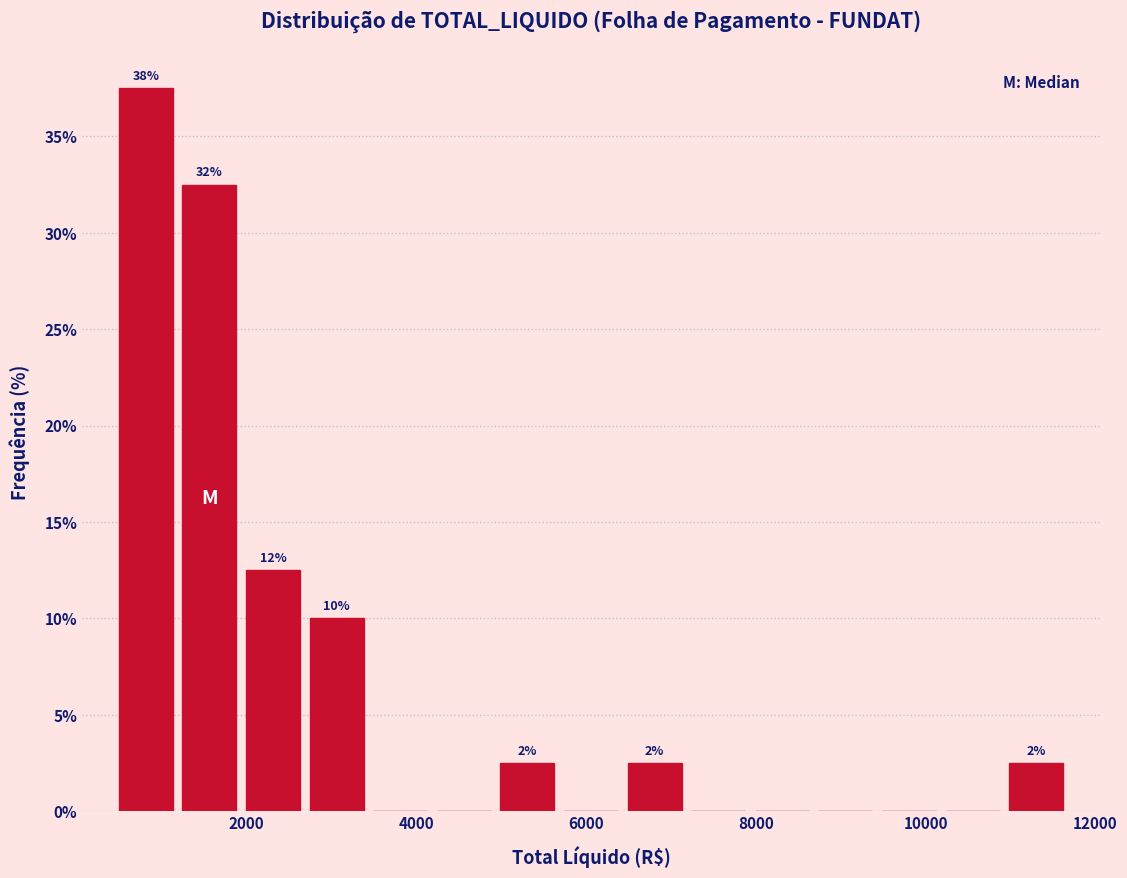

Read against the x-axis, roughly where is the centre of the tallest bar?

800